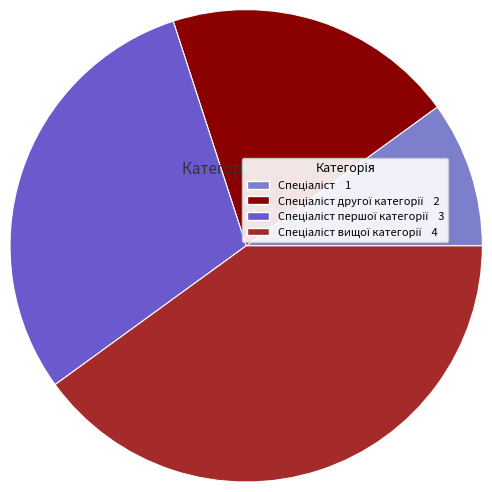

What percentage is the Спеціаліст другої категорії slice, to the nearest percent?

20%